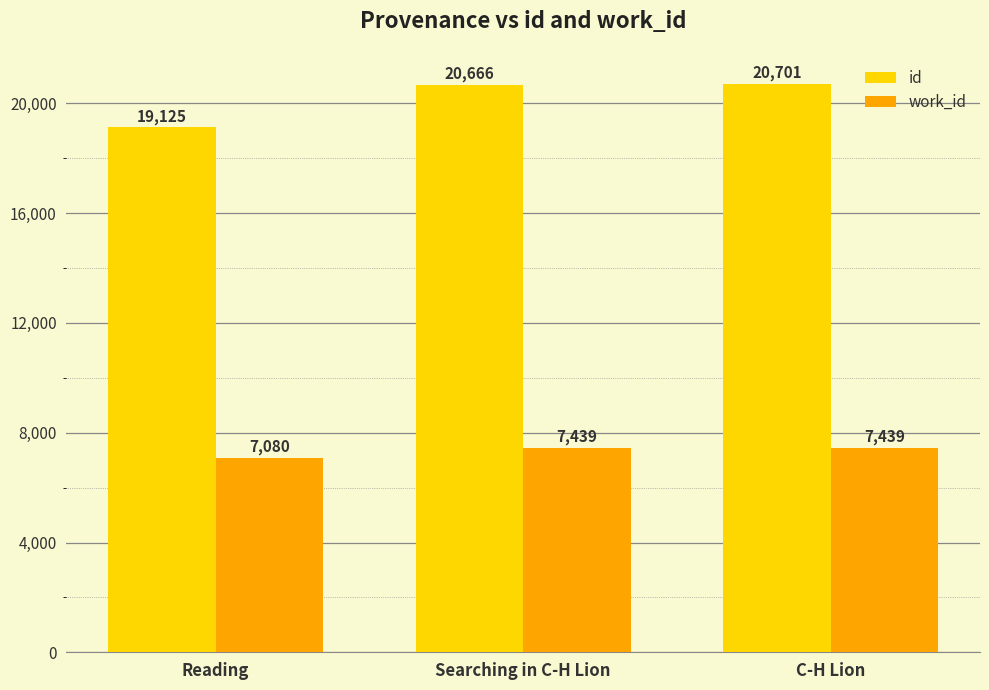

What is the label of the 1st bar from the right?

C-H Lion